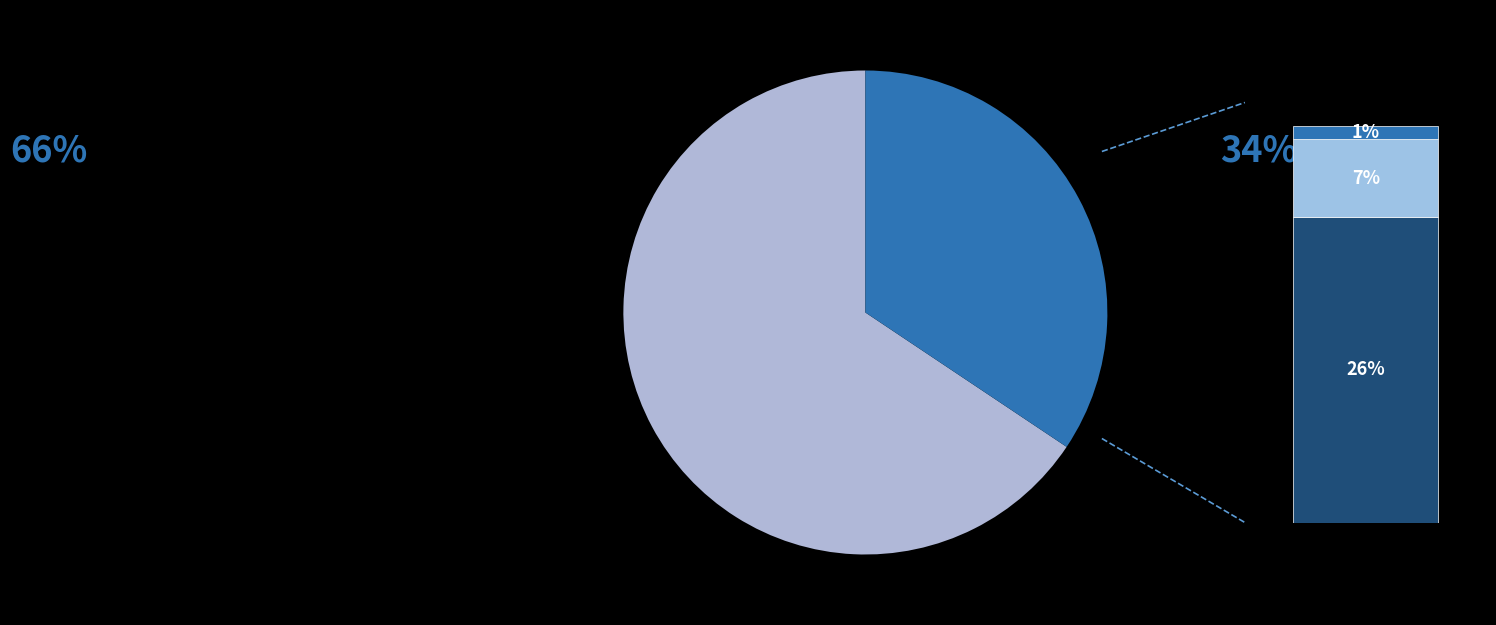

The A Coruña slice represents 52% of the pie. True or false?

False